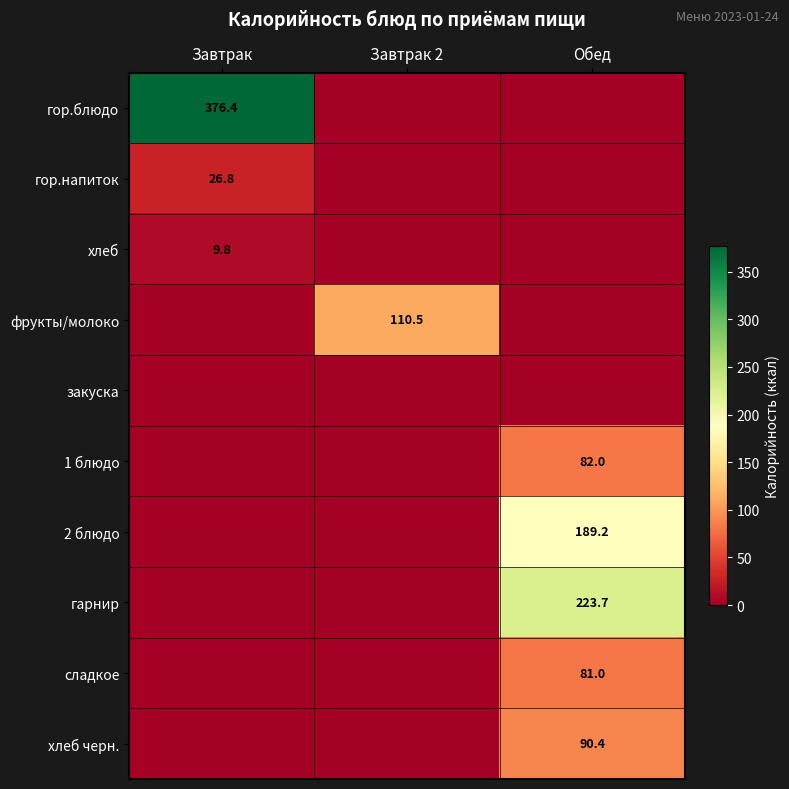

What is the sum of all сладкое values?

81.0